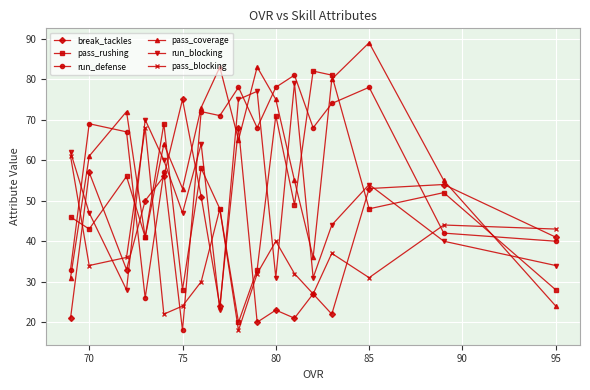

What is the greatest value displayed?

89